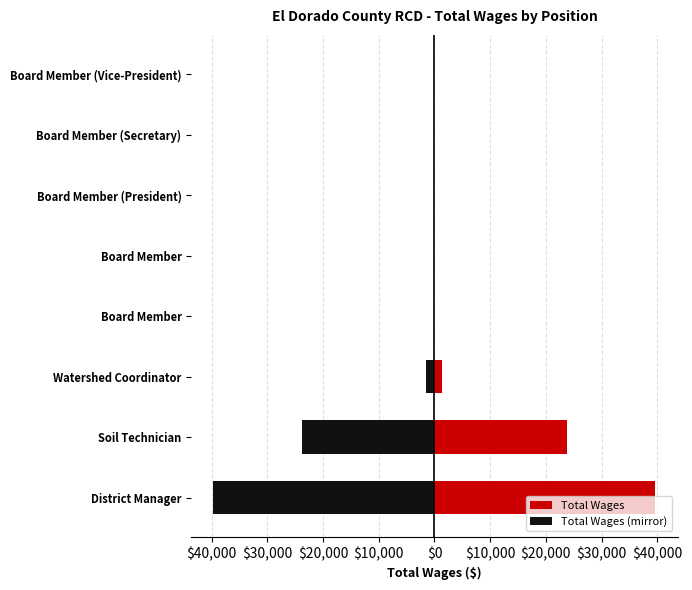

Reading left to right, what are all the values shown in this chart?

Total Wages: 39678	23712	1440	0	0	0	0	0
Total Wages (mirror): -39678	-23712	-1440	0	0	0	0	0